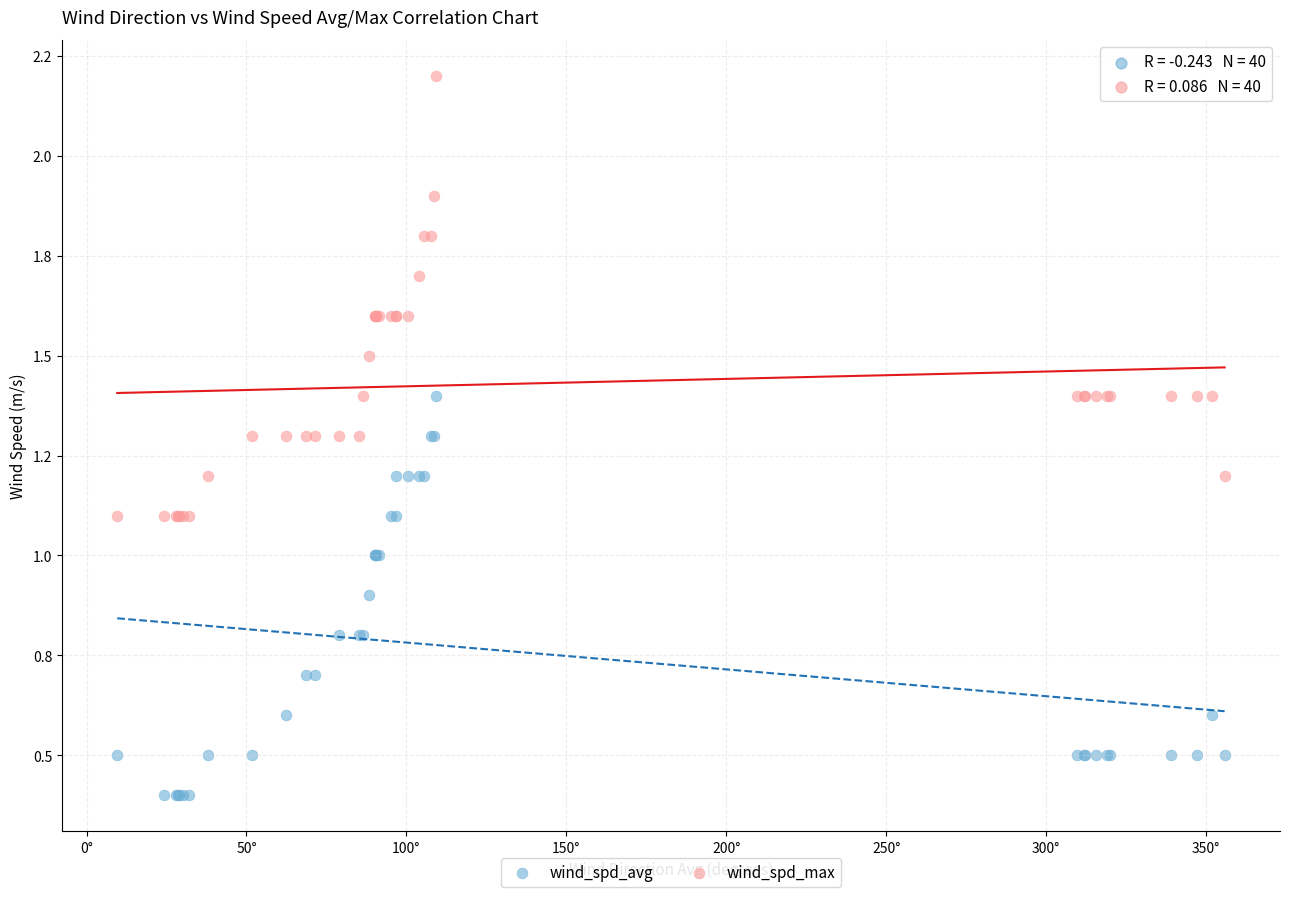

Which series reaches the minimum Y coordinate?

wind_spd_avg